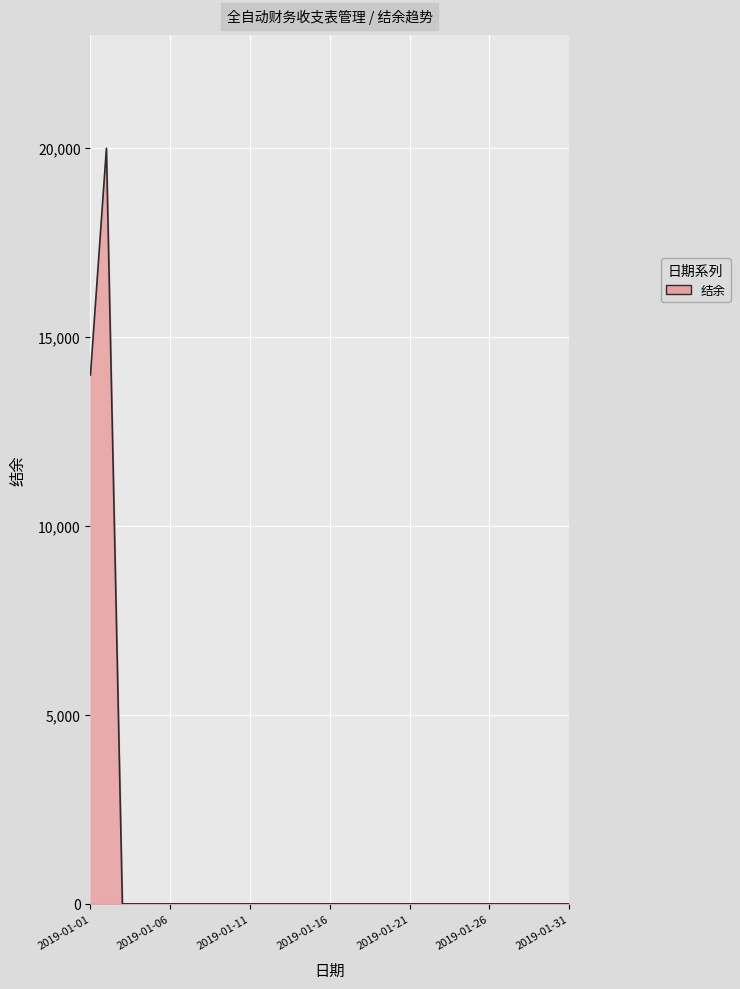

What is the greatest value displayed?

20000